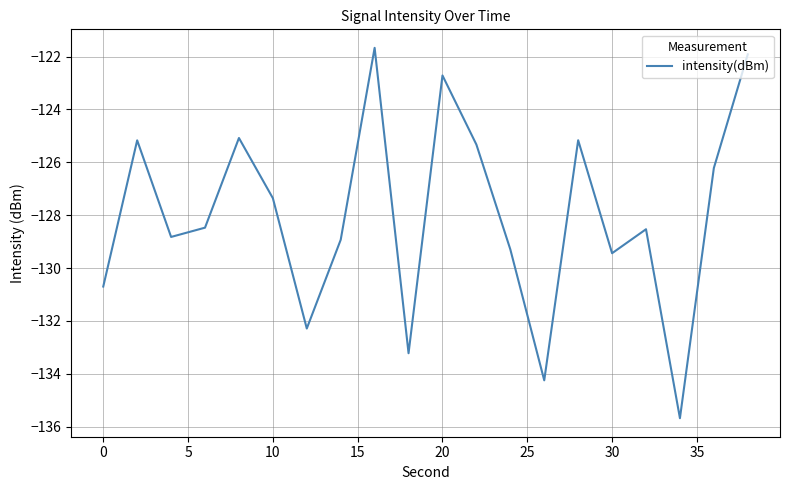

What is the greatest value displayed?

-121.7